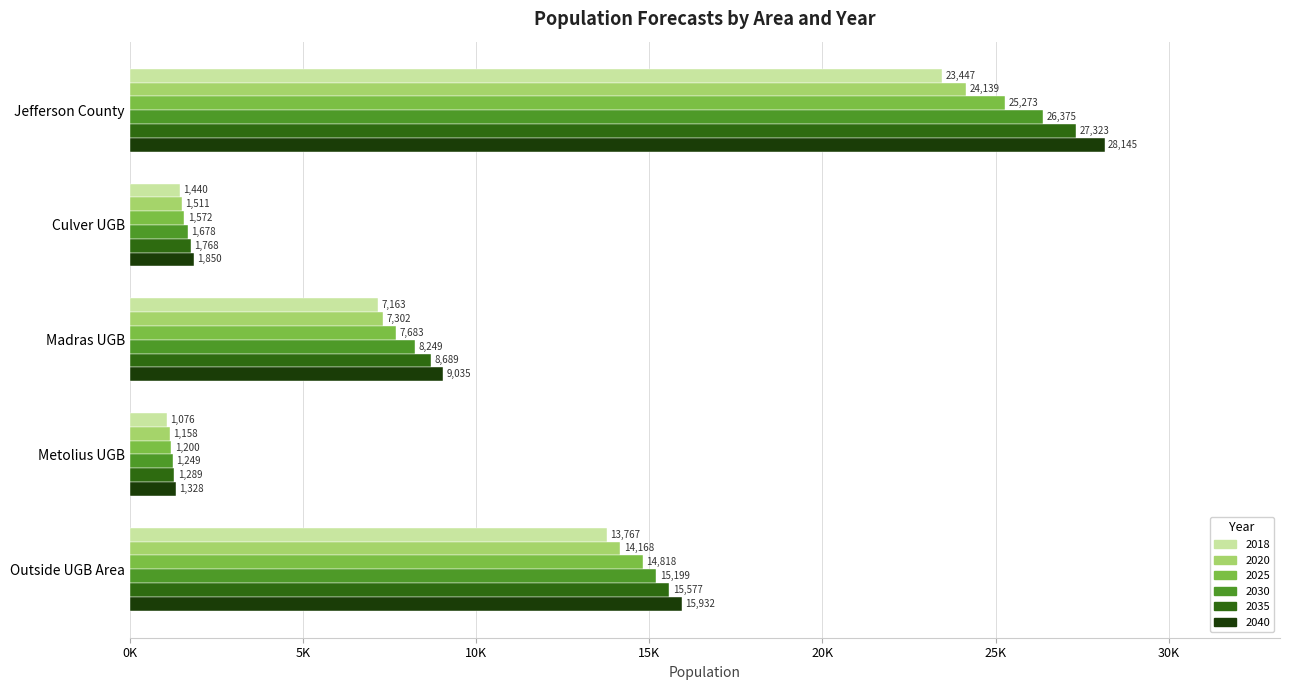

Between Culver UGB and Madras UGB, which series saw the biggest shift?

2040